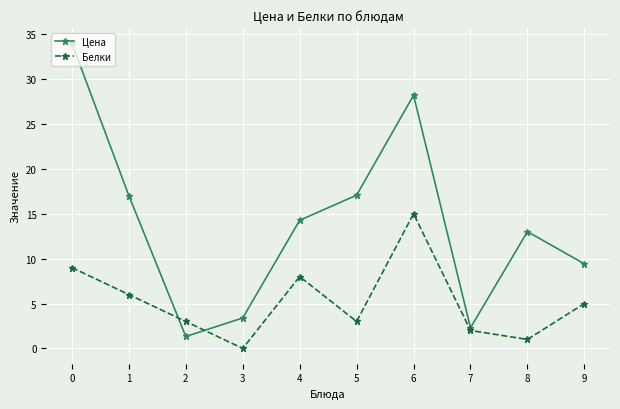

What is the difference between the second highest and second lowest values in the Цена series?

25.9